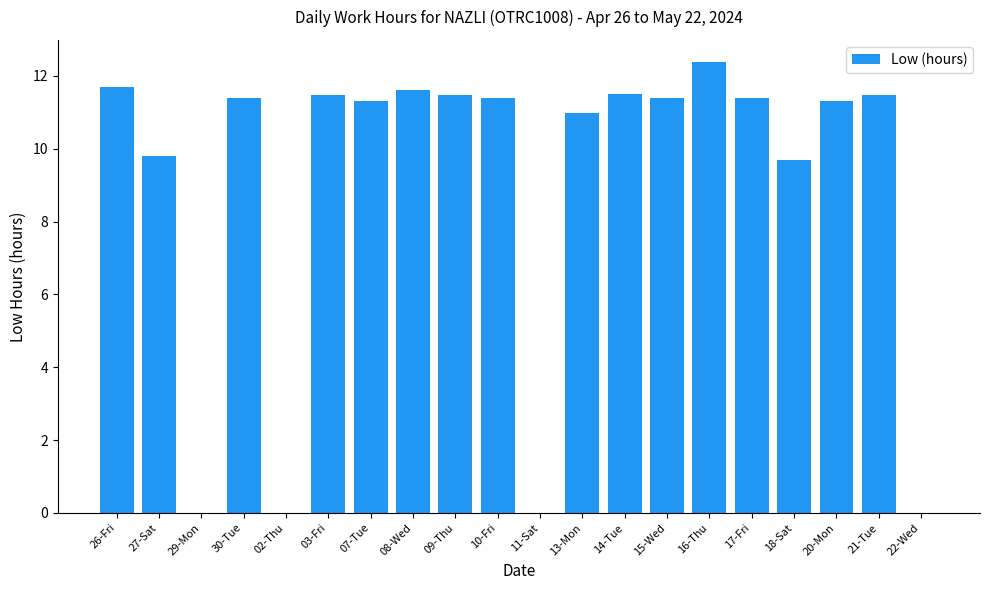

What is the ratio of the value at 17-Fri to the value at 18-Sat?

1.2